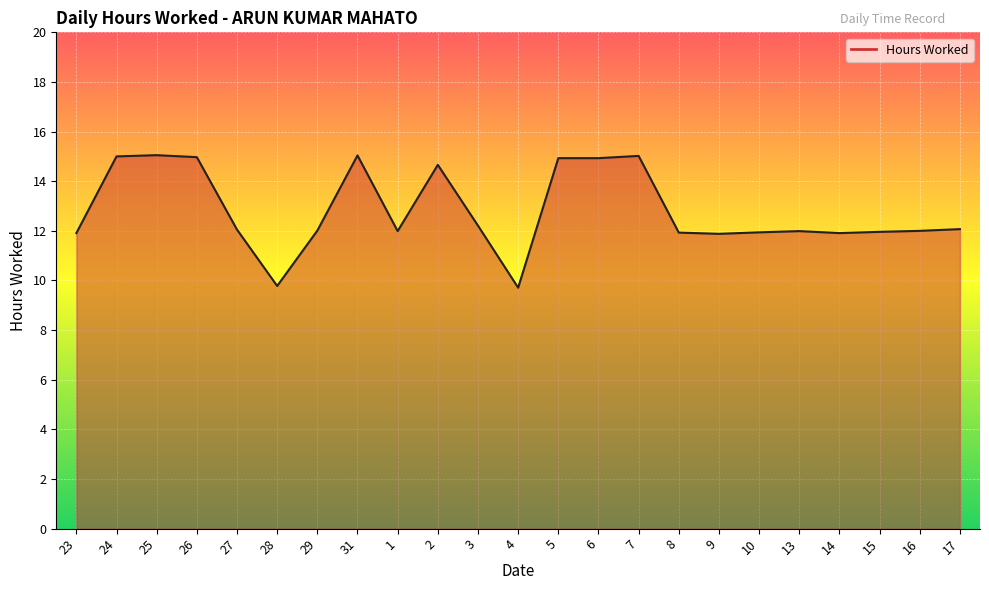

What is the sum of the values at 25 and 2?

29.7